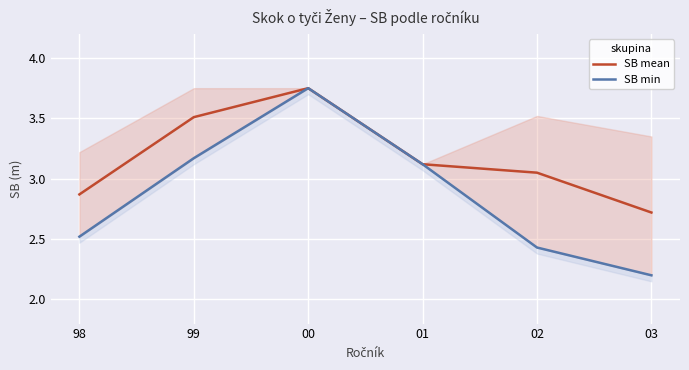

Is this an area chart (filled region under the line)?

No